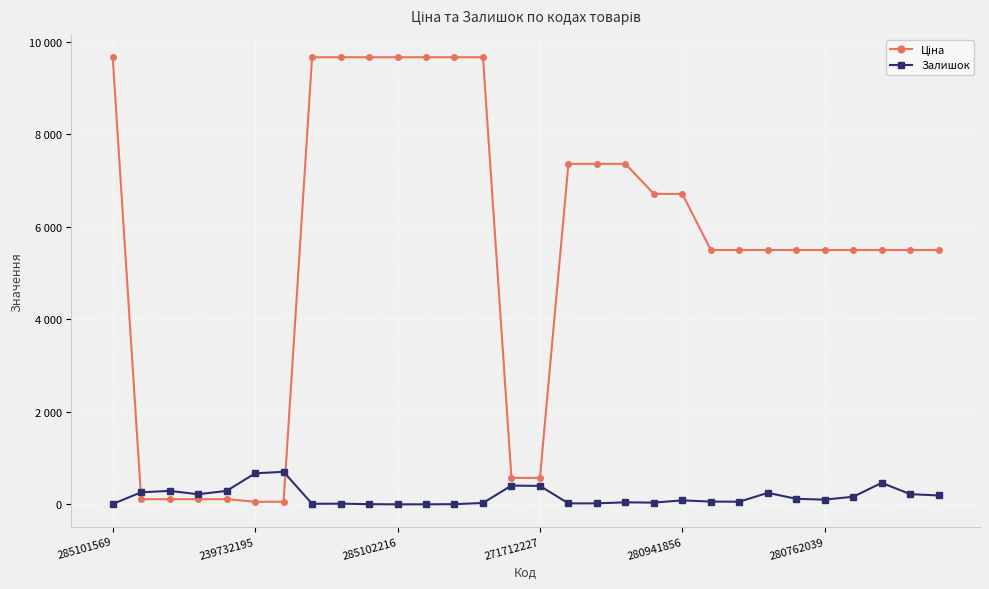

Is this an area chart (filled region under the line)?

No